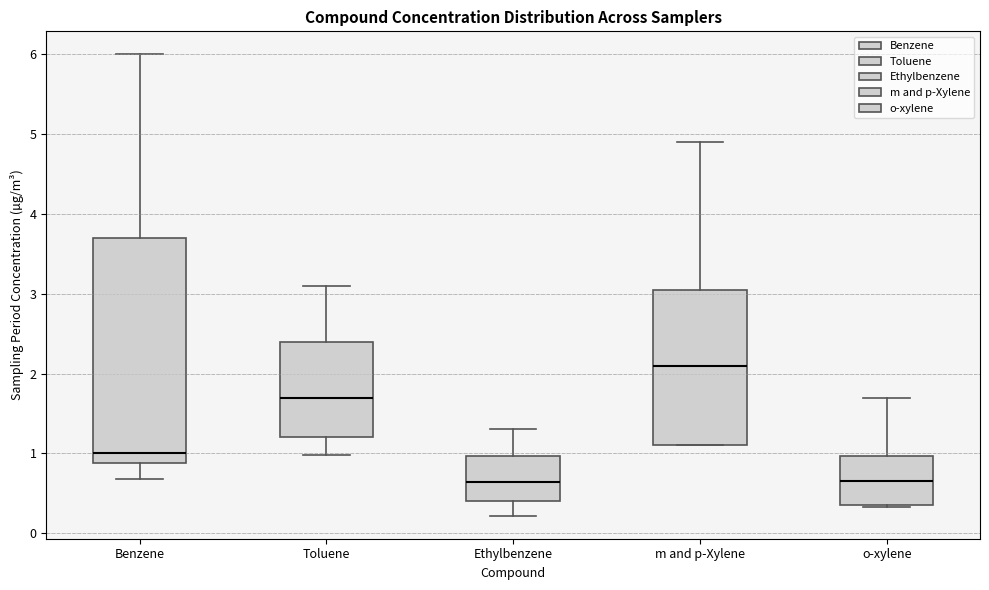

Which box is the tallest, from its lower edge to its upper edge?

Benzene